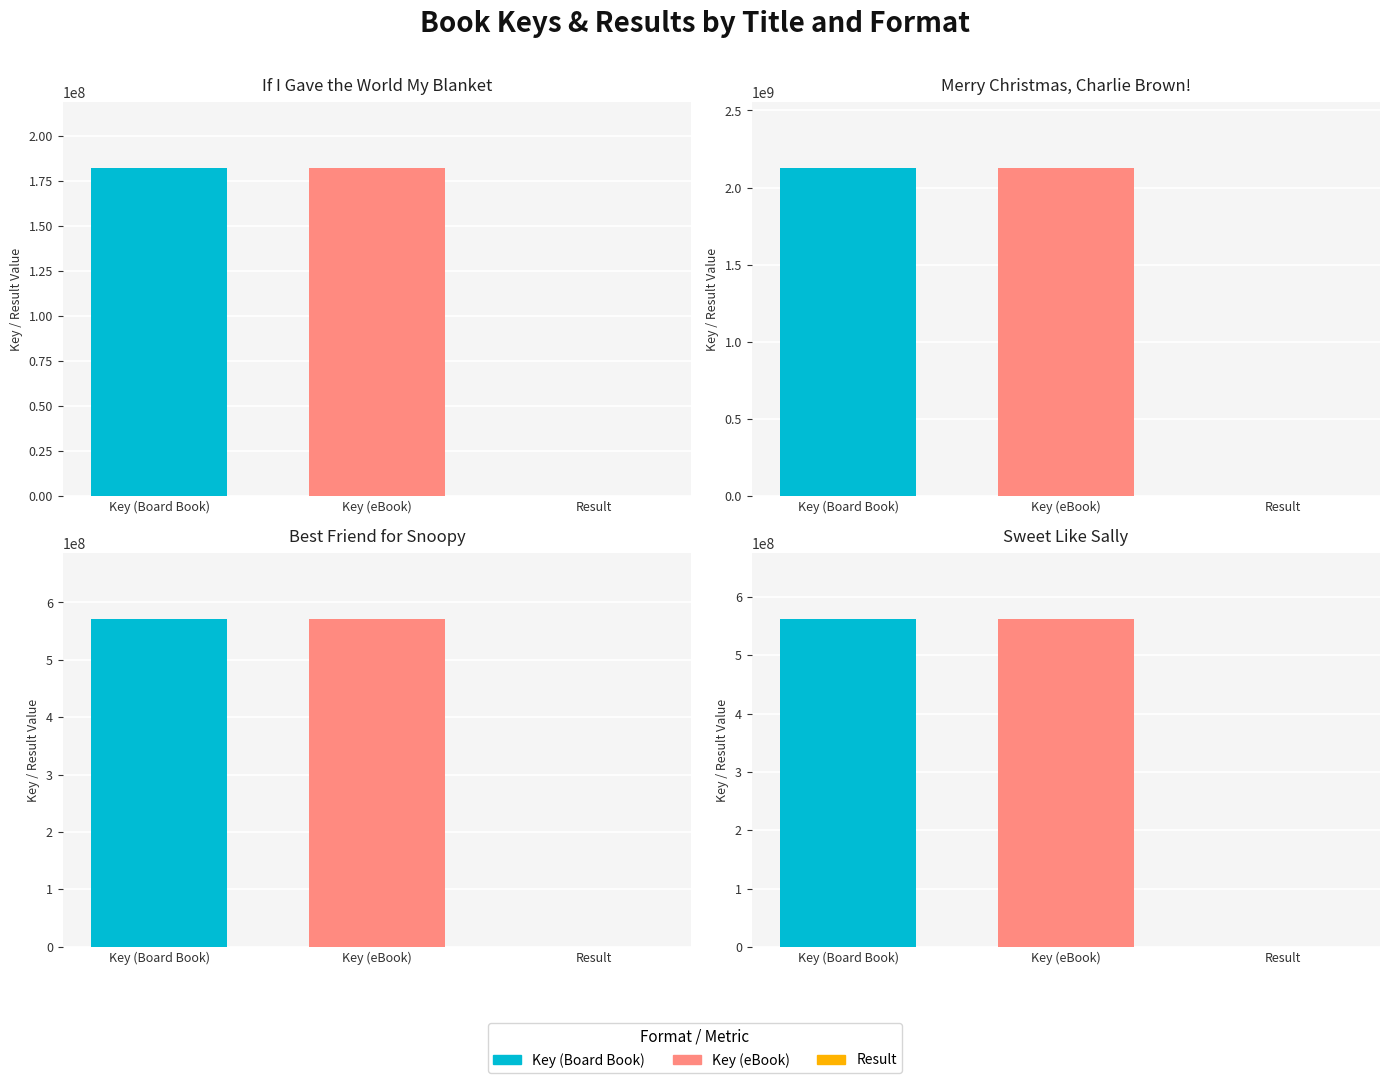

Read the Key (eBook) value at 2, to the nearest 100.

571744000